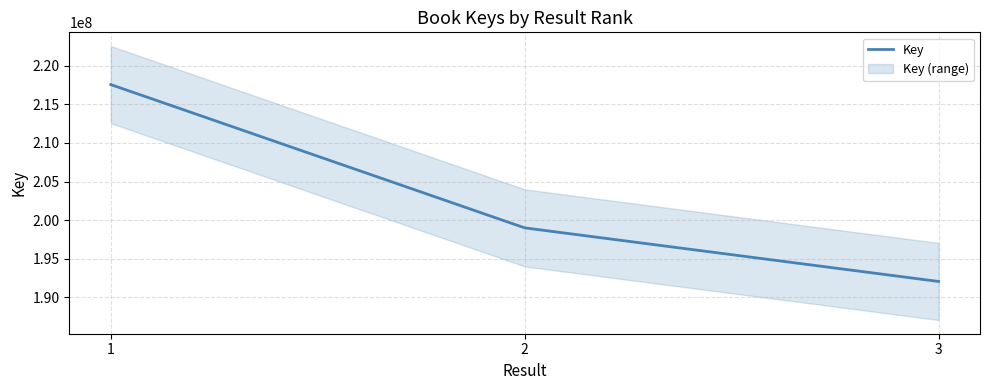

What is the maximum value shown in the chart?

217568548